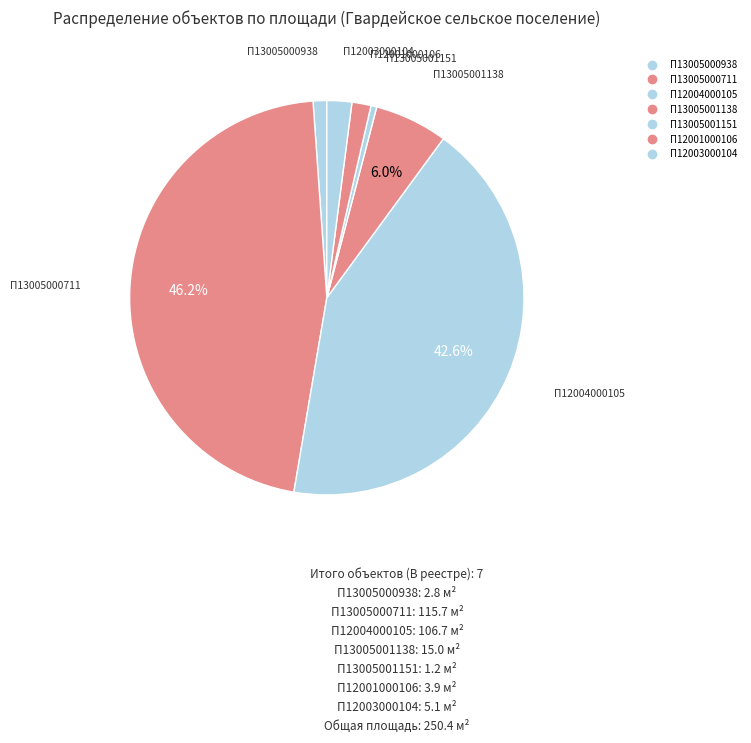

Do П12003000104 and П12004000105 together represent more than half of the pie?

No